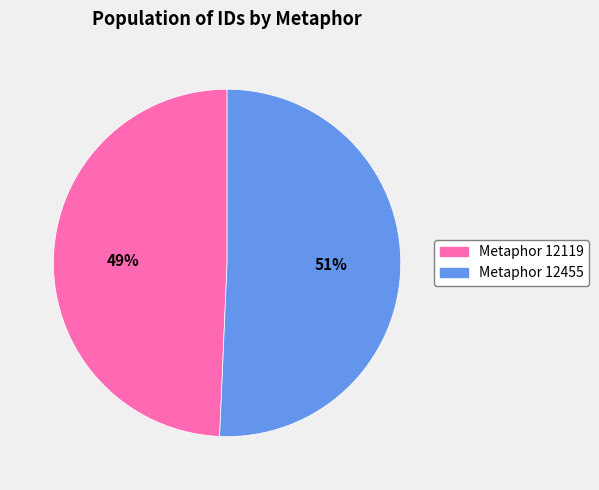

What percentage is the Metaphor 12119 slice, to the nearest percent?

49%